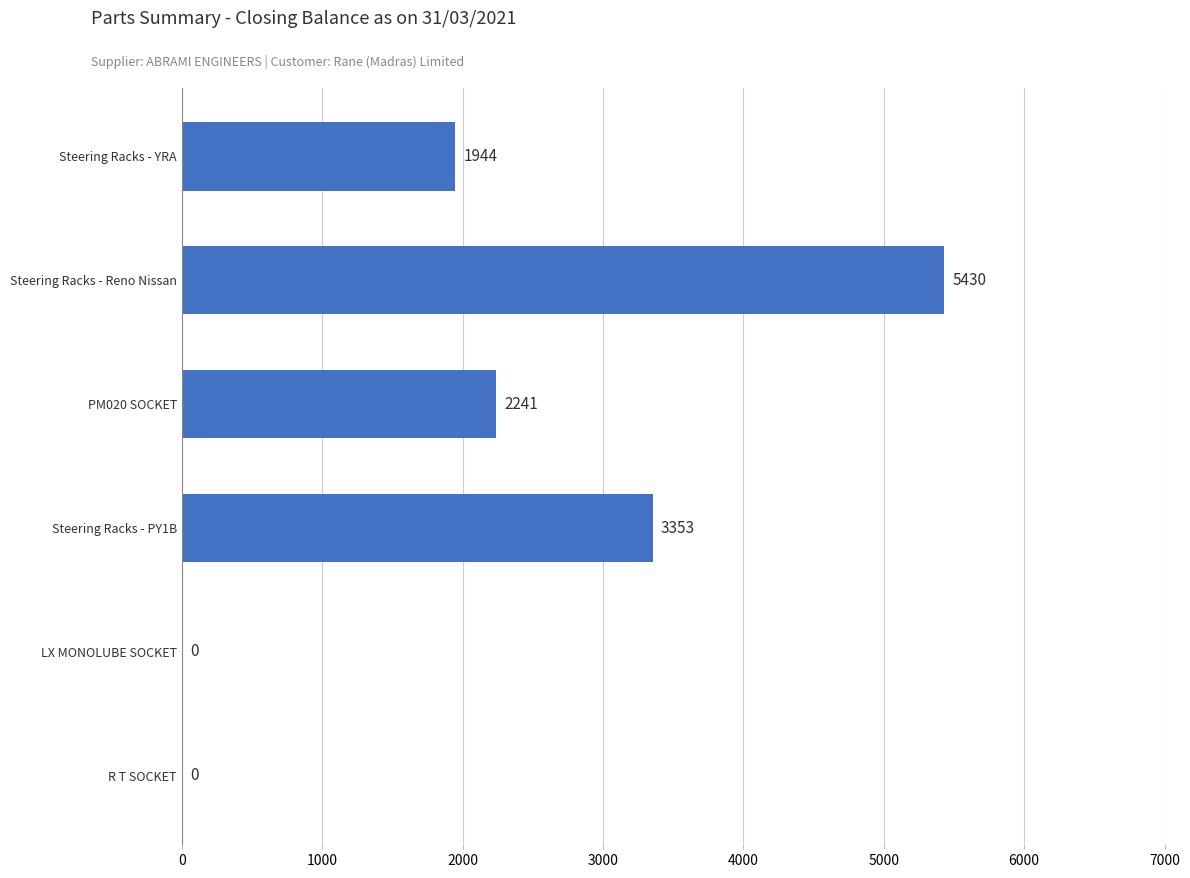

Between PM020 SOCKET and Steering Racks - Reno Nissan, which is larger?

Steering Racks - Reno Nissan